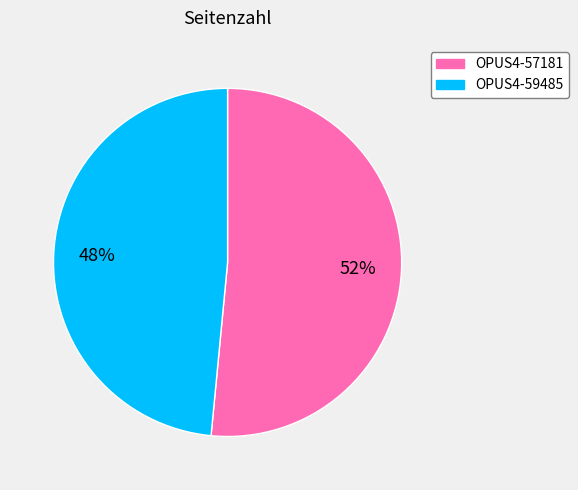

To the nearest percent, what percentage of the pie is OPUS4-59485?

48%